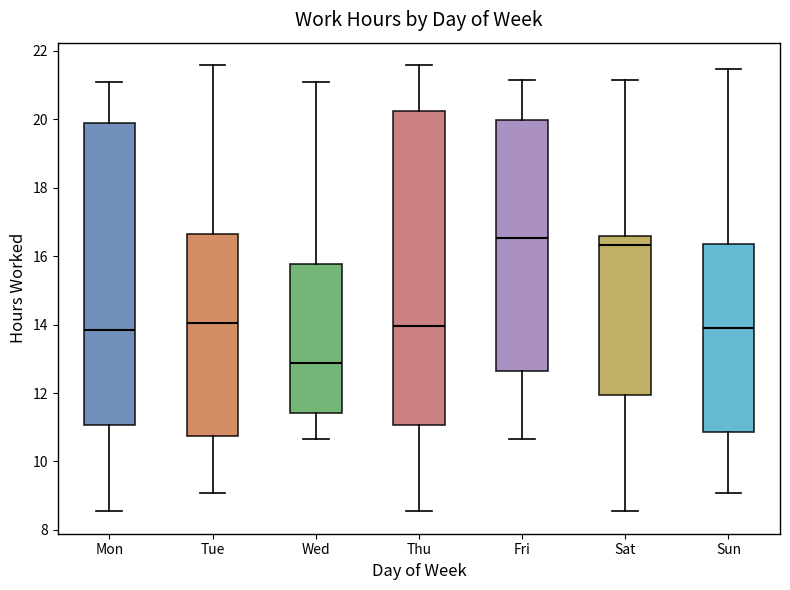

Reading left to right, transcribe this box plot: for each box, give where its median line is, the range the box spans, and where its two whiskers end, as read against the y-axis. The values are not printed on the chart, so give them approximately, as read against the axis.

Mon: median 13.8, box 11.0 to 20.0, whiskers 8.6 to 21.0
Tue: median 14.0, box 10.8 to 16.6, whiskers 9.0 to 21.6
Wed: median 12.8, box 11.4 to 15.8, whiskers 10.6 to 21.0
Thu: median 14.0, box 11.0 to 20.2, whiskers 8.6 to 21.6
Fri: median 16.6, box 12.6 to 20.0, whiskers 10.6 to 21.2
Sat: median 16.4, box 12.0 to 16.6, whiskers 8.6 to 21.2
Sun: median 14.0, box 10.8 to 16.4, whiskers 9.0 to 21.4